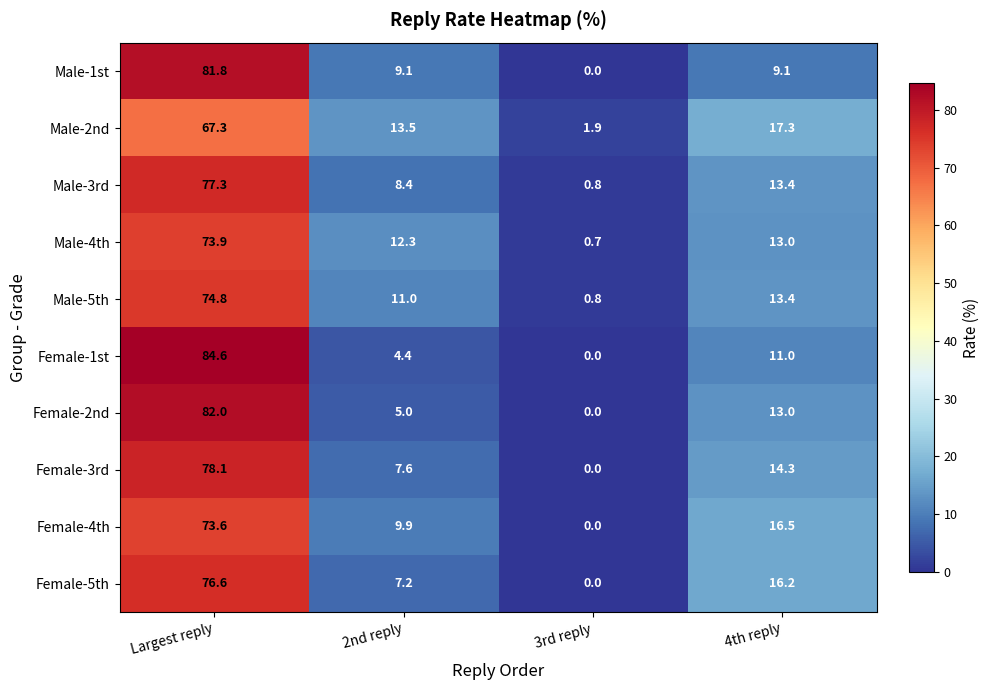

The value of Male-5th at 2nd reply is 11.0. True or false?

True